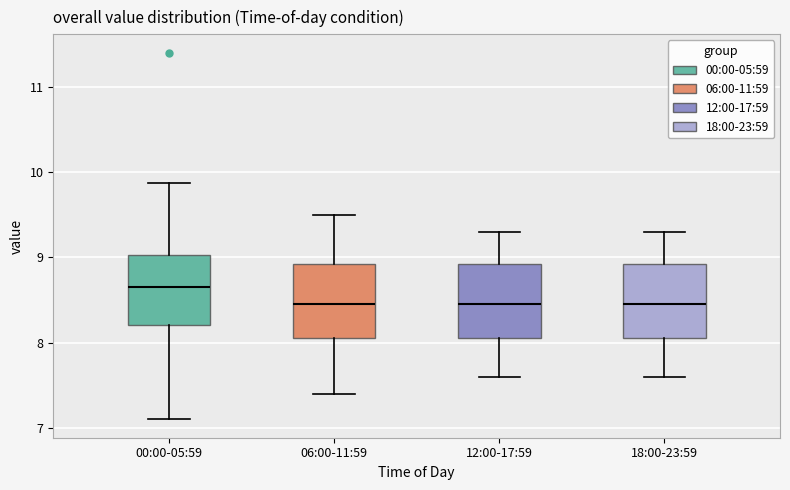

Reading left to right, read every box against the y-axis: the position of its median line, the range the box covers, and the ends of its whiskers. The values are not printed on the chart, so give them approximately, as read against the axis.

00:00-05:59: median 8.7, box 8.2 to 9.0, whiskers 7.1 to 9.9
06:00-11:59: median 8.5, box 8.1 to 8.9, whiskers 7.4 to 9.5
12:00-17:59: median 8.5, box 8.1 to 8.9, whiskers 7.6 to 9.3
18:00-23:59: median 8.5, box 8.1 to 8.9, whiskers 7.6 to 9.3